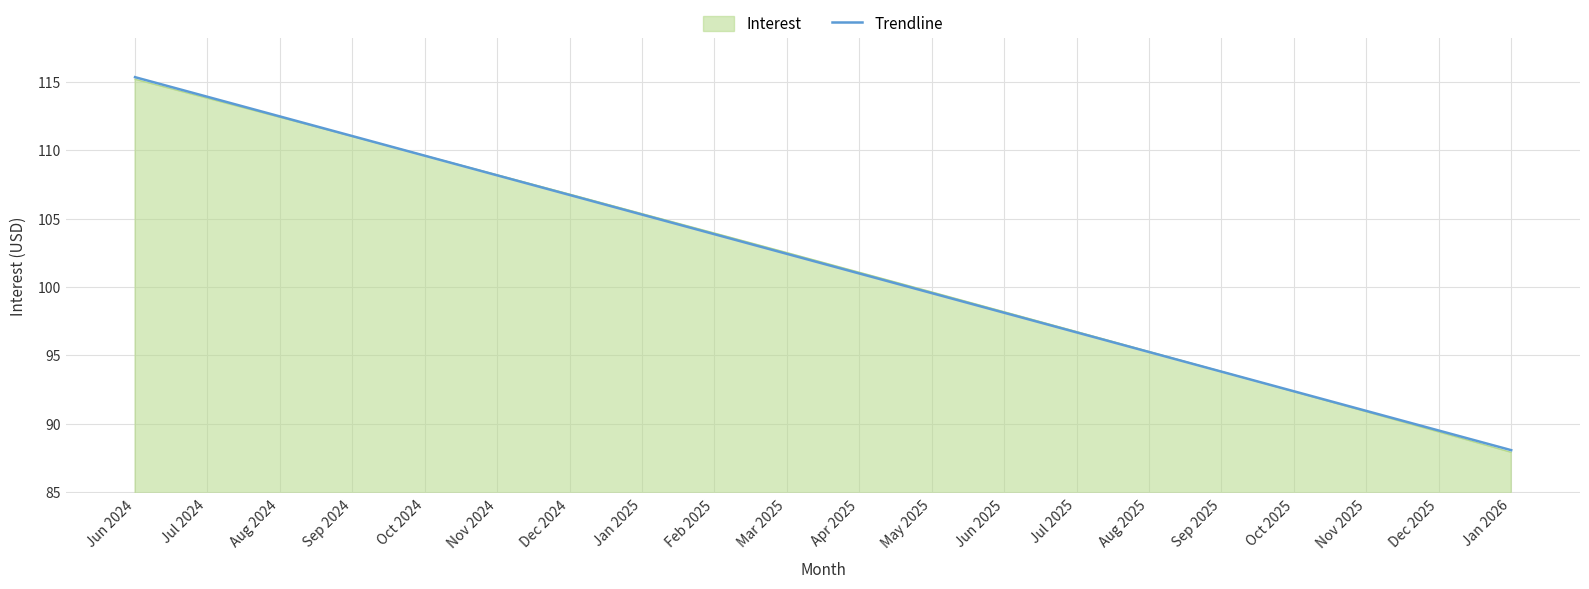

How many categories are shown in the chart?

20